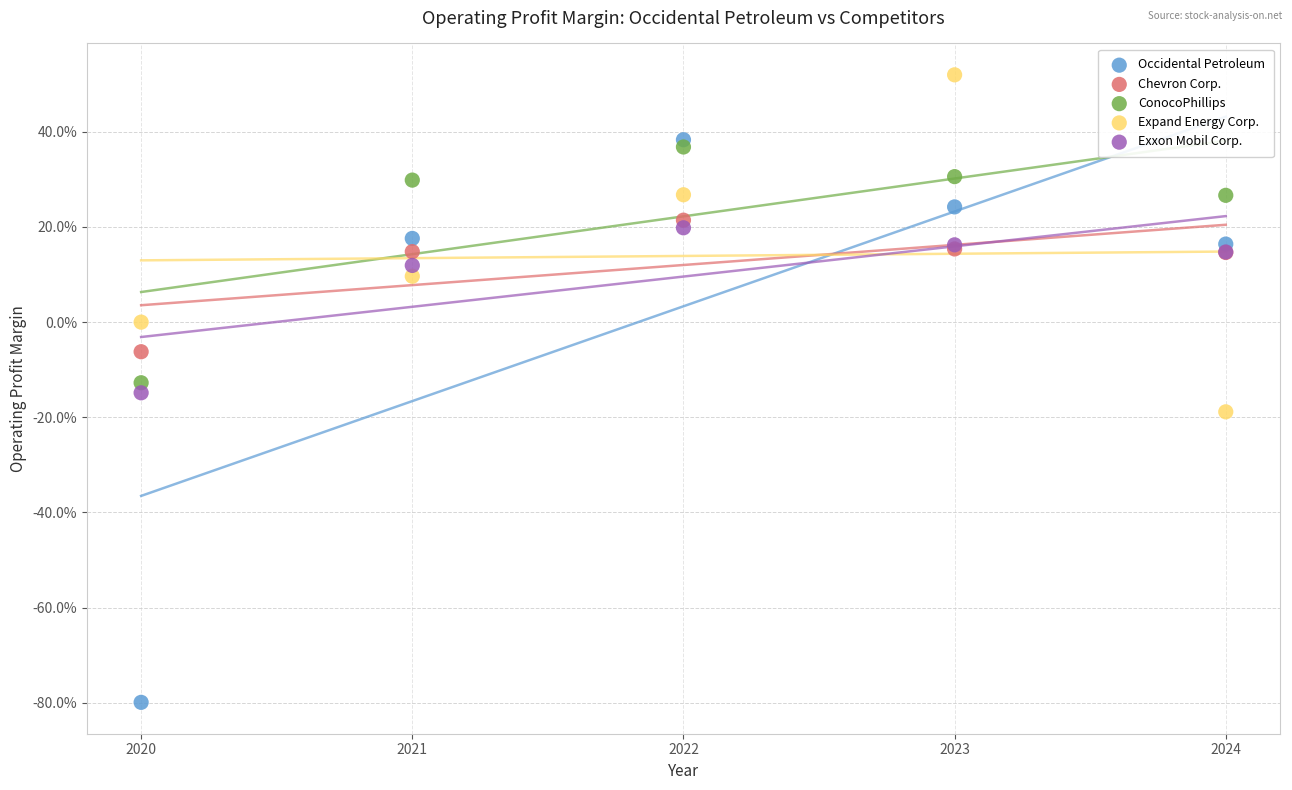

What are all the series names shown in the legend?

Occidental Petroleum, Chevron Corp., ConocoPhillips, Expand Energy Corp., Exxon Mobil Corp.